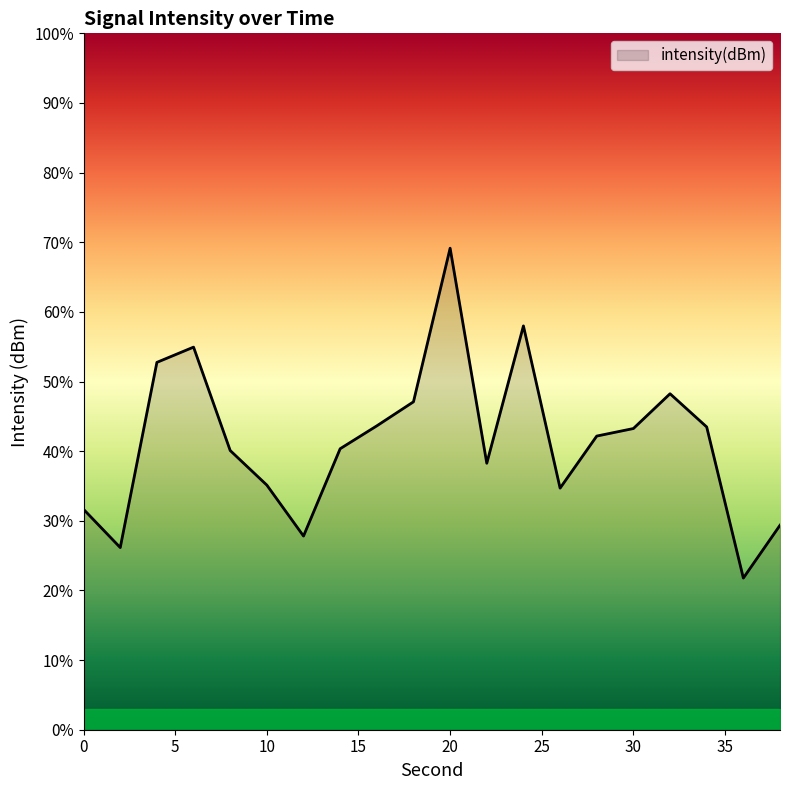

What is the minimum value shown in the chart?

21.8